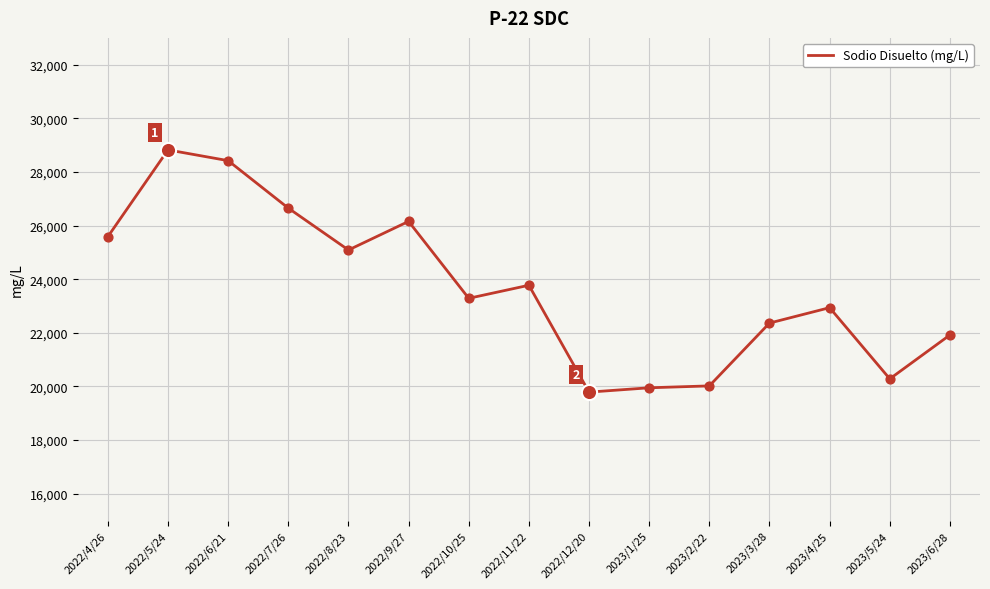

Approximately how many times larger is the value at 2023/1/25 compared to 2023/6/28?

0.9